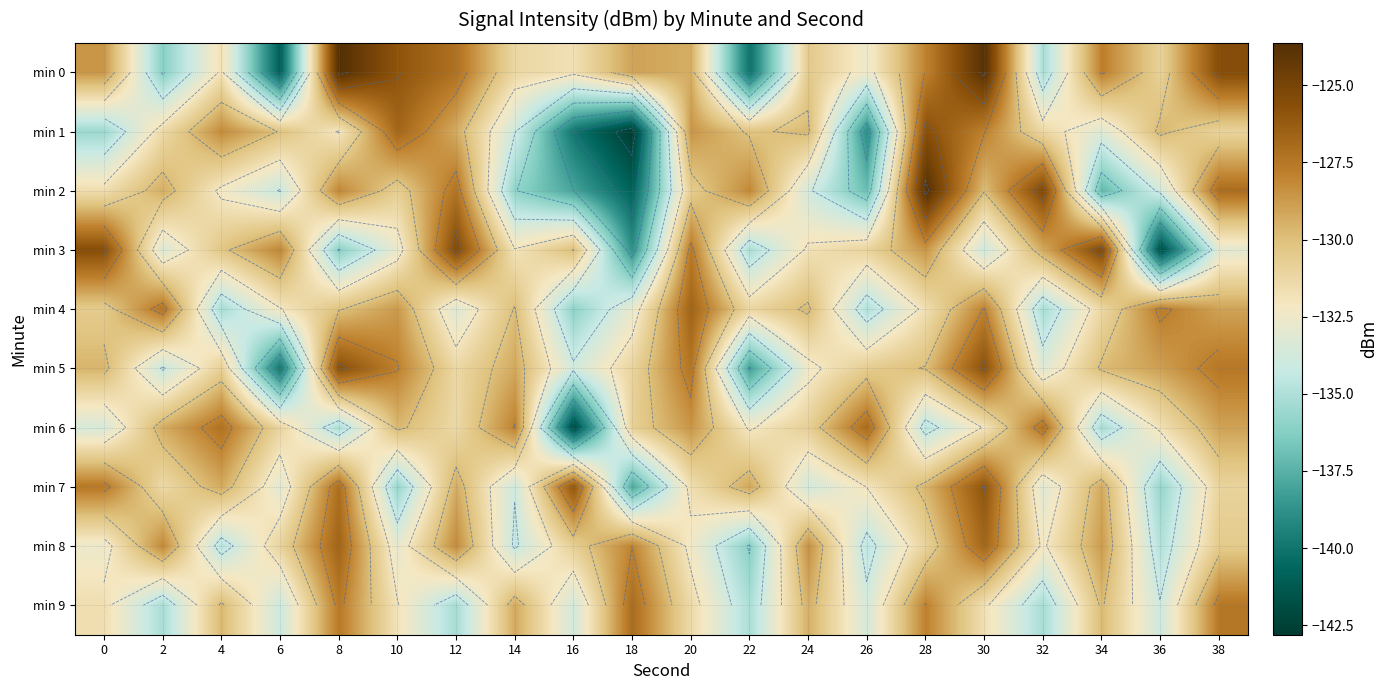

At which category is the sum across all series the highest?

30